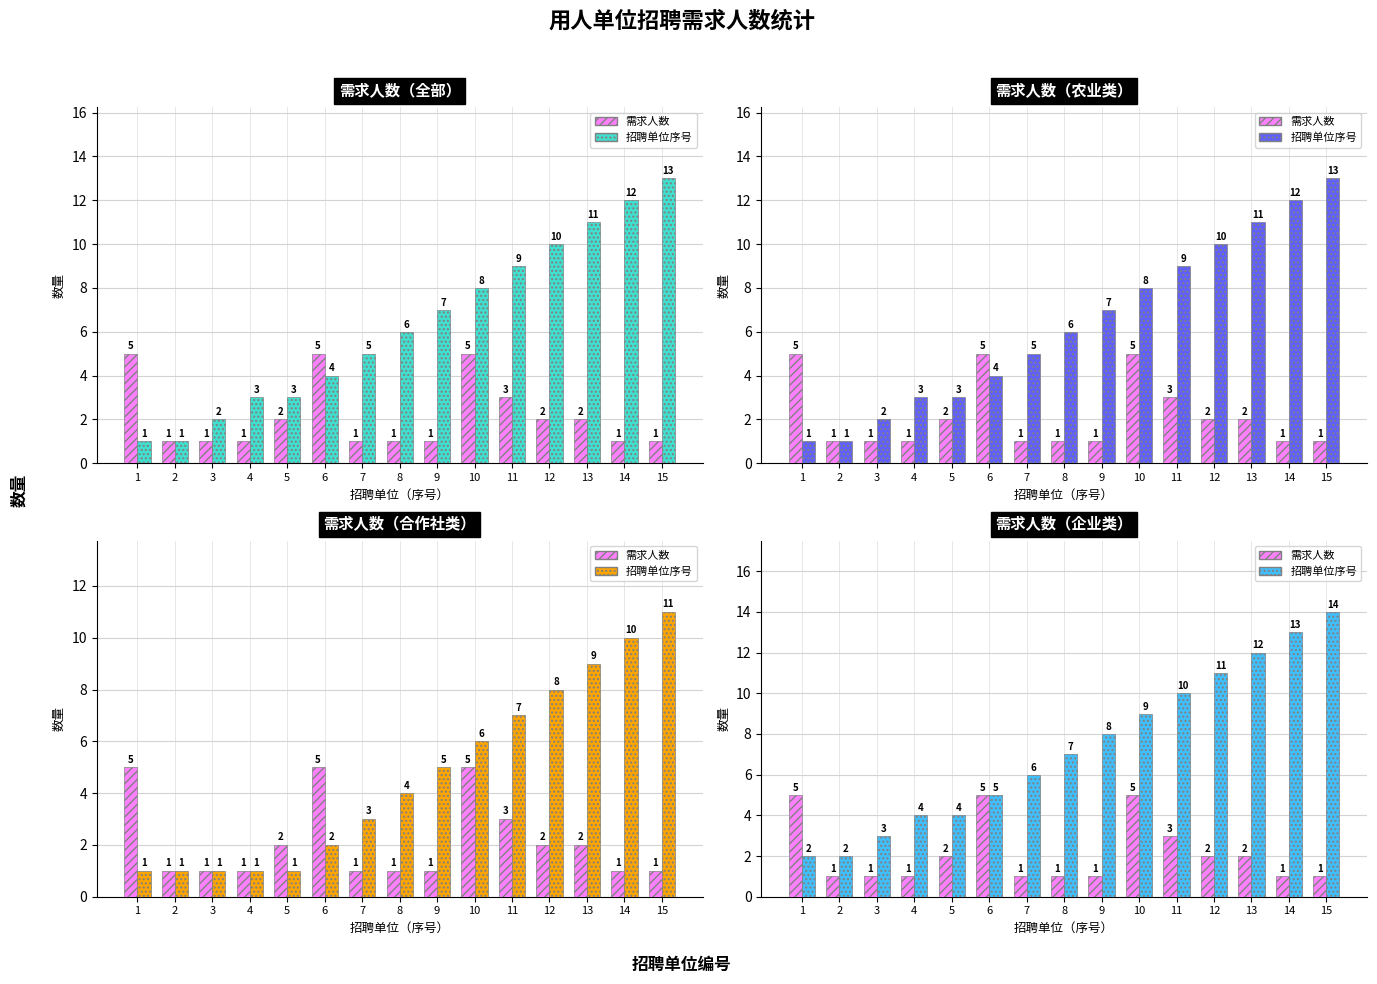

Rank the series by their average value, from highest to lowest.

招聘单位序号, 需求人数